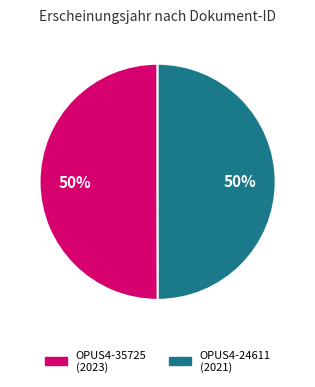

Approximately how many times larger is the value at OPUS4-35725 compared to OPUS4-24611?

1.0